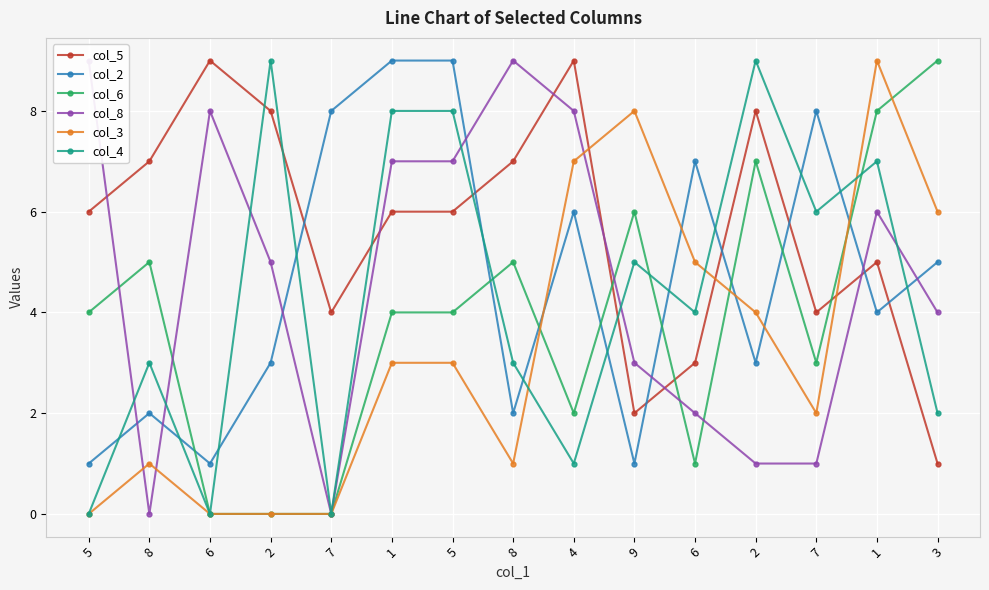

True or false: col_5 and col_8 intersect in this chart.

True